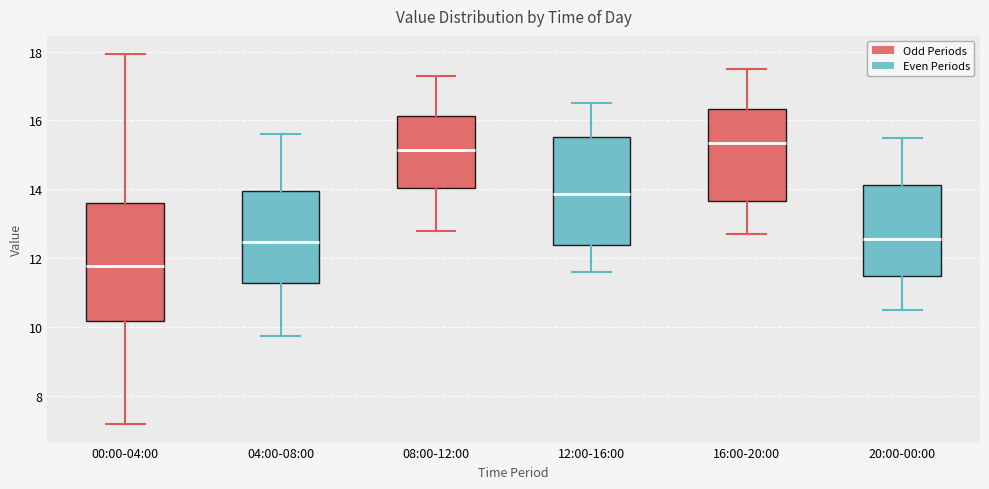

Comparing the boxes themselves (not the whiskers), which one is the tallest?

00:00-04:00